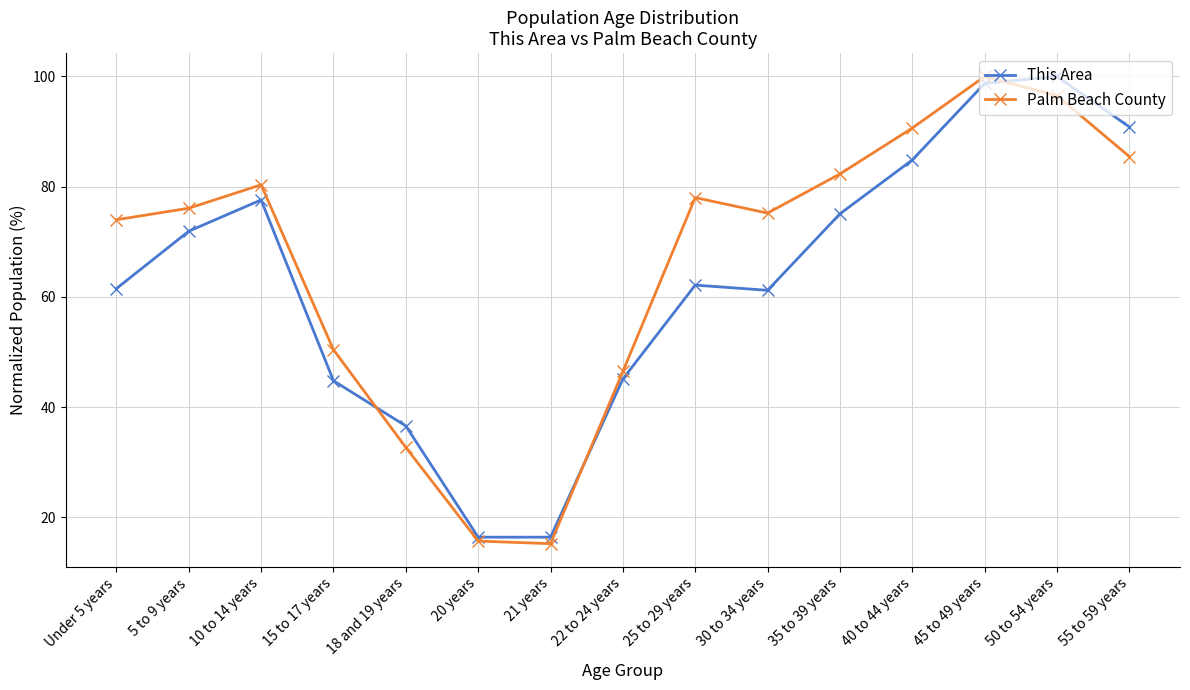

What position from the right is 30 to 34 years?

6